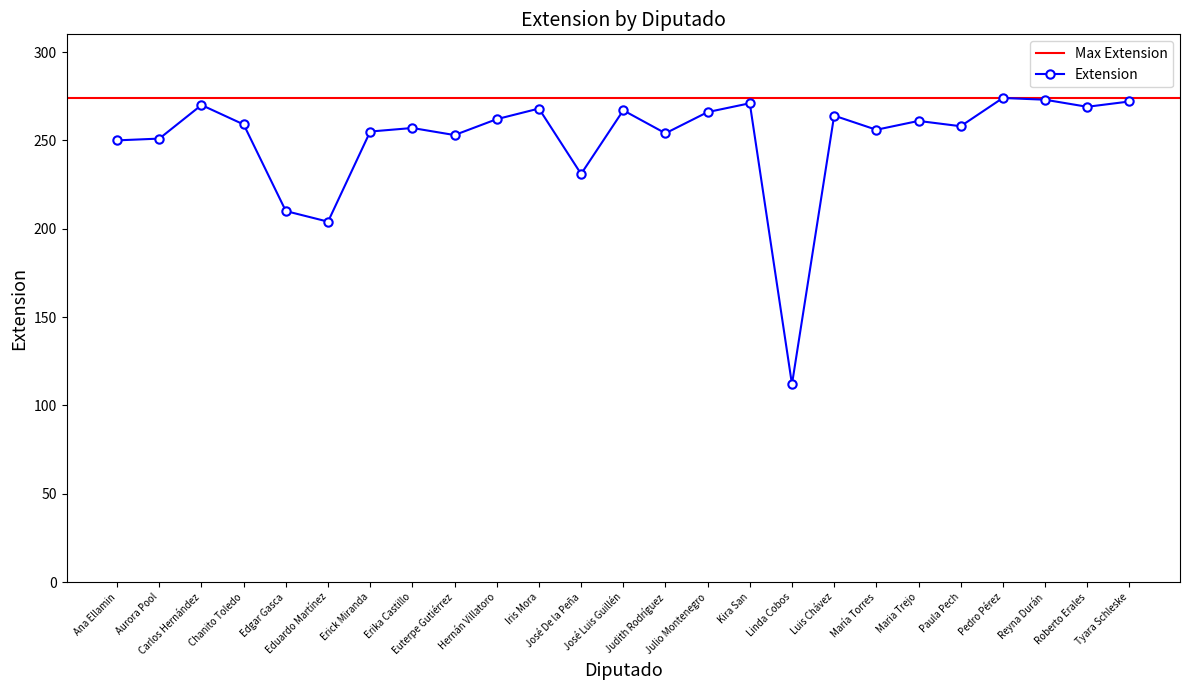

List the labels in order of value, smallest first.

Linda Cobos, Eduardo Martínez, Edgar Gasca, José De la Peña, Ana Ellamin, Aurora Pool, Euterpe Gutiérrez, Judith Rodríguez, Erick Miranda, María Torres, Erika Castillo, Paula Pech, Chanito Toledo, Maria Trejo, Hernán Villatoro, Luis Chávez, Julio Montenegro, José Luis Guillén, Iris Mora, Roberto Erales, Carlos Hernández, Kira San, Tyara Schleske, Reyna Durán, Pedro Pérez